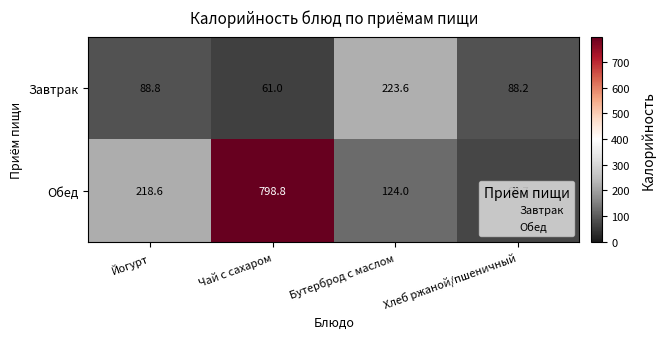

What is the total value across all series at Бутерброд с маслом?

347.6